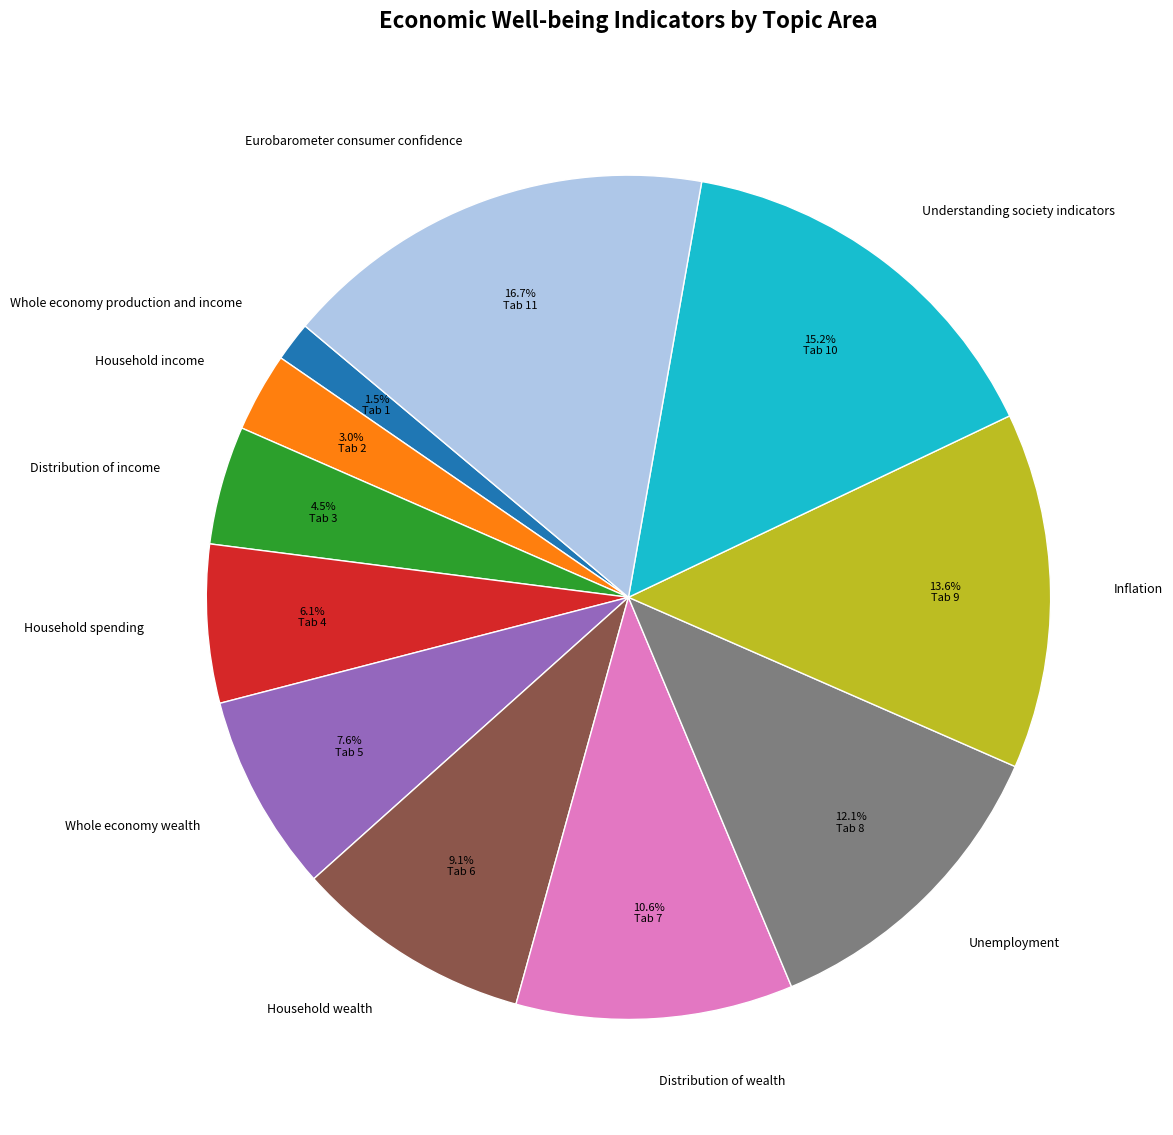

Which category has the smallest portion of the pie?

Whole economy production and income